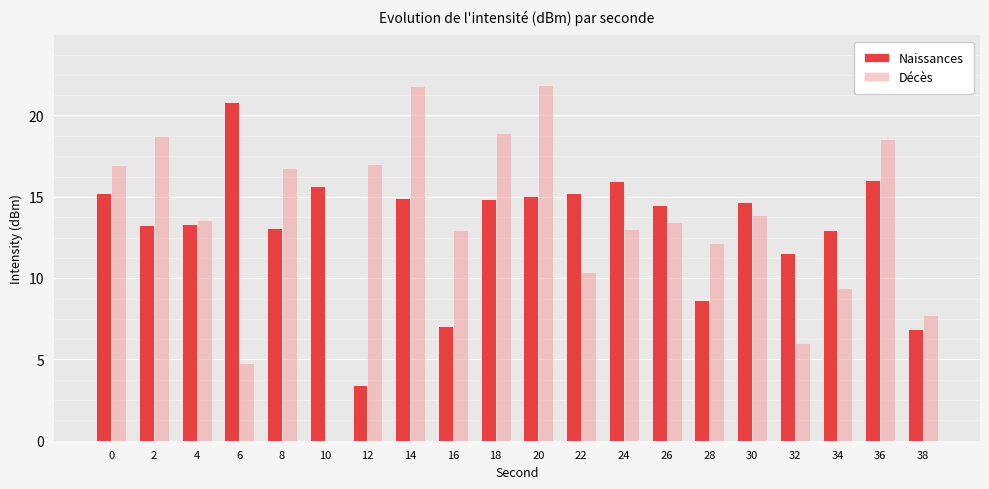

What is the total value across all series at 38?

14.6